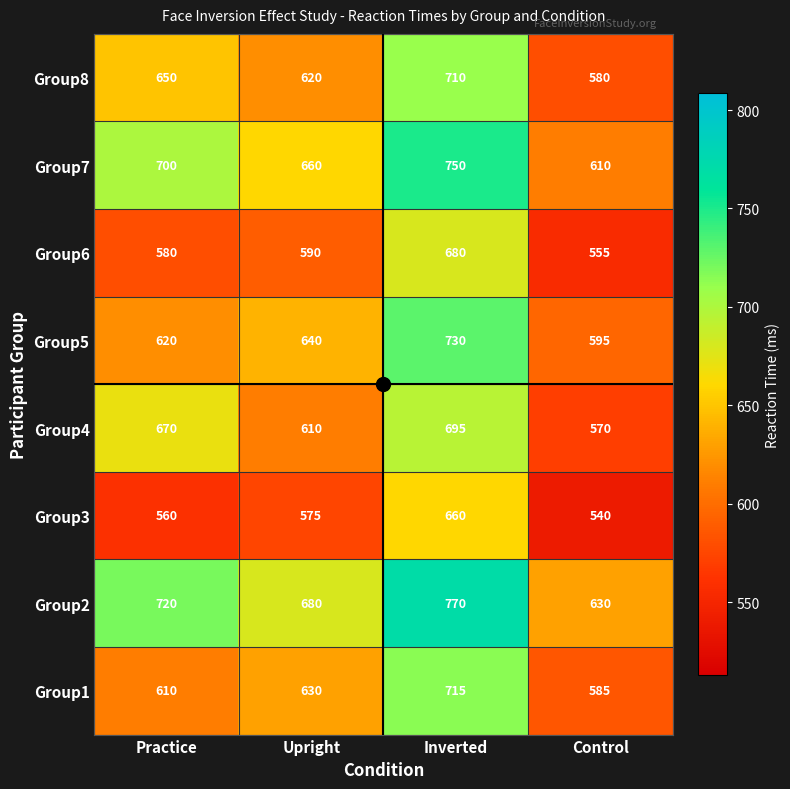

Which category has the highest value across all series?

Inverted